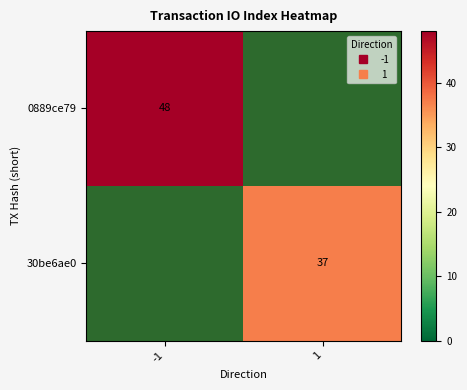

What is the difference between the 30be6ae0 values at -1 and 1?

37